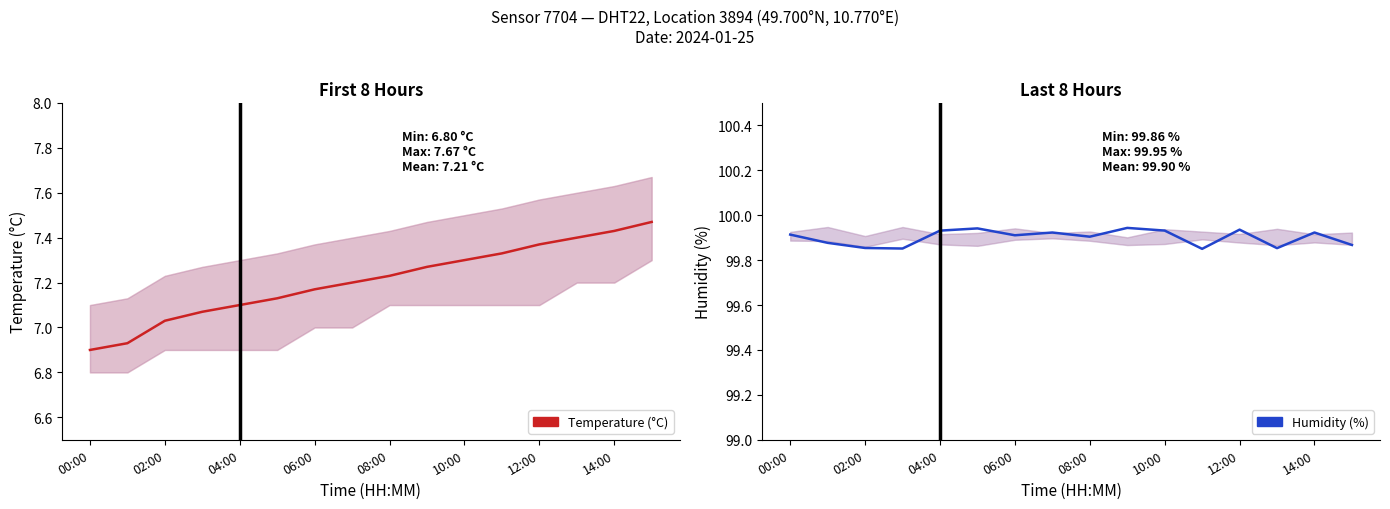

What is the sum of all Humidity (%) values?

1598.4